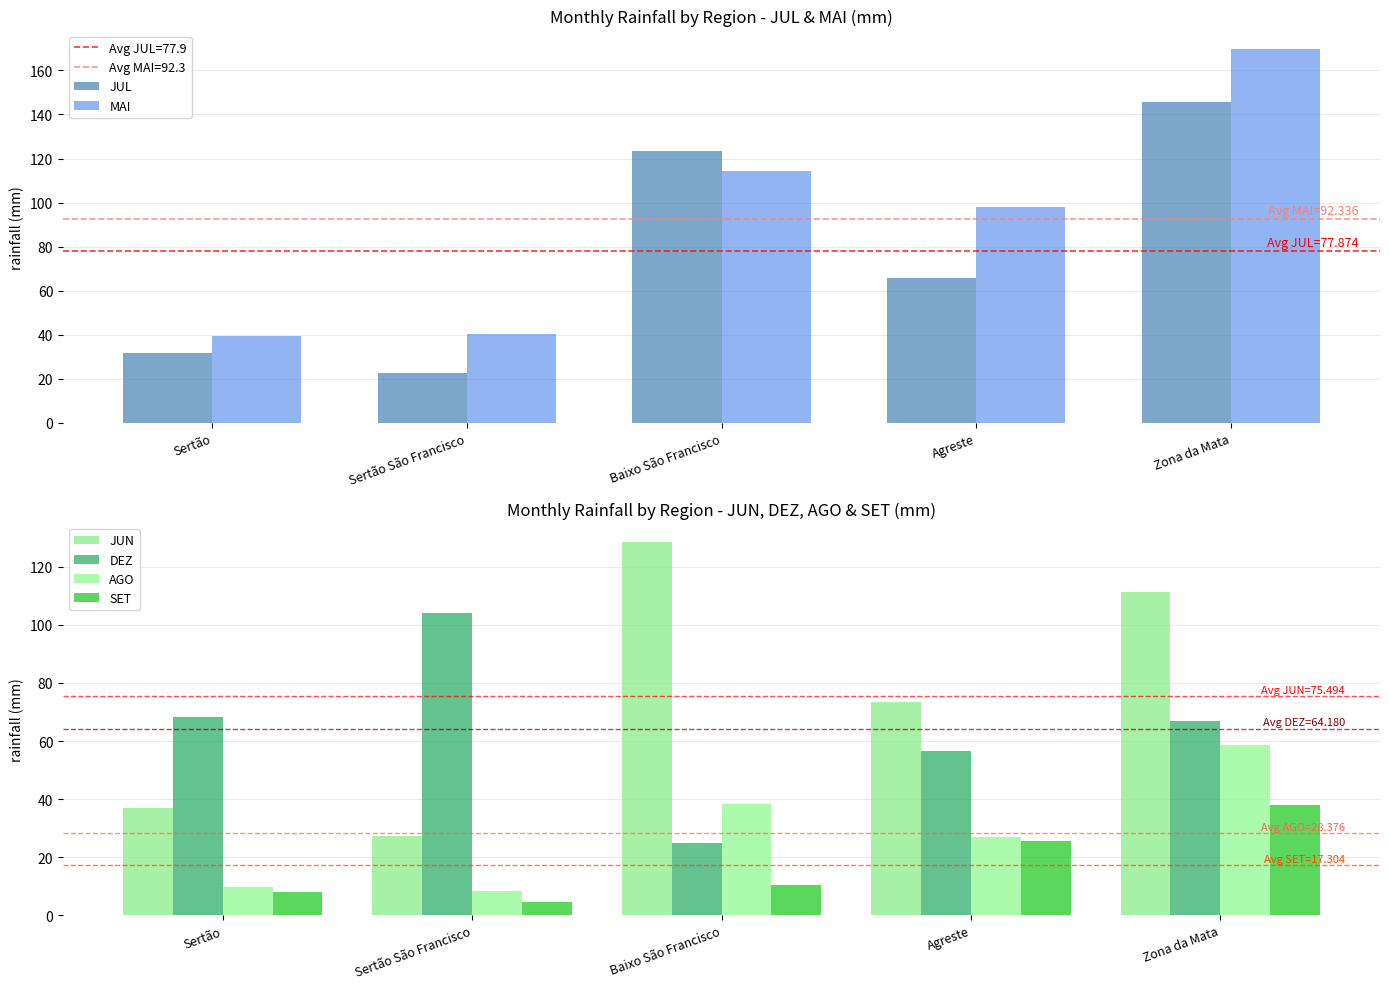

The AGO series shows 4.0 at Sertão. True or false?

False